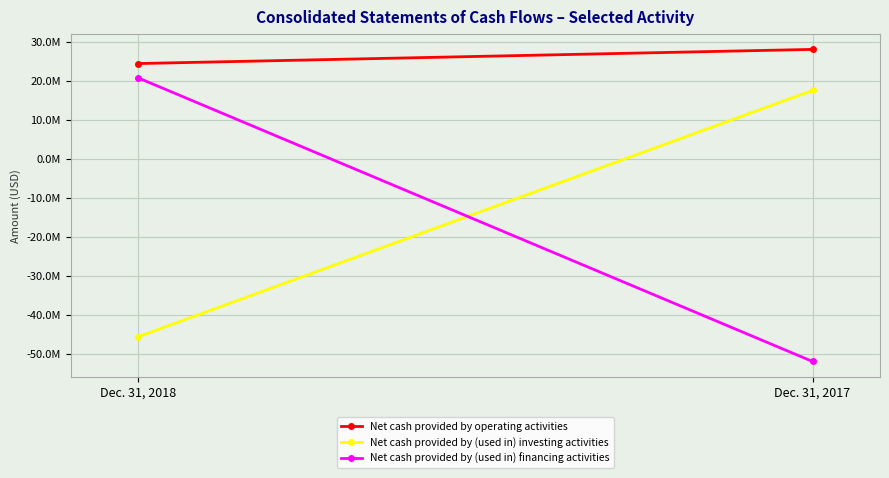

Which category has the highest value in the Net cash provided by (used in) financing activities series?

Dec. 31, 2018